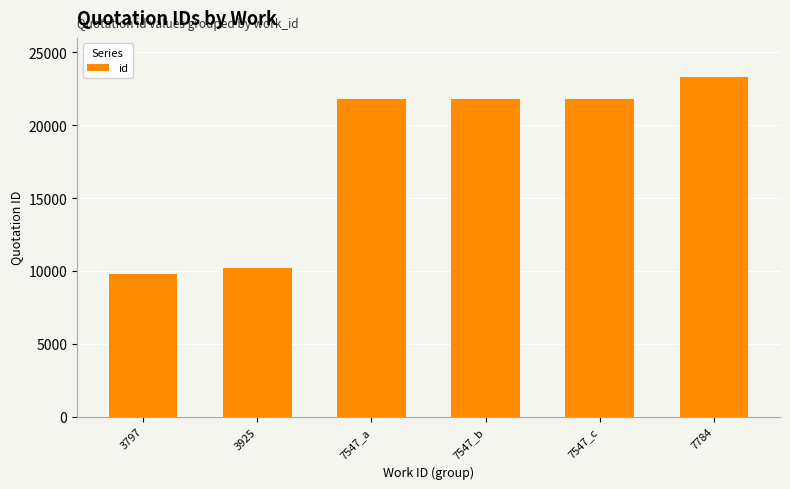

Are the bars grouped side by side (vs. stacked)?

No